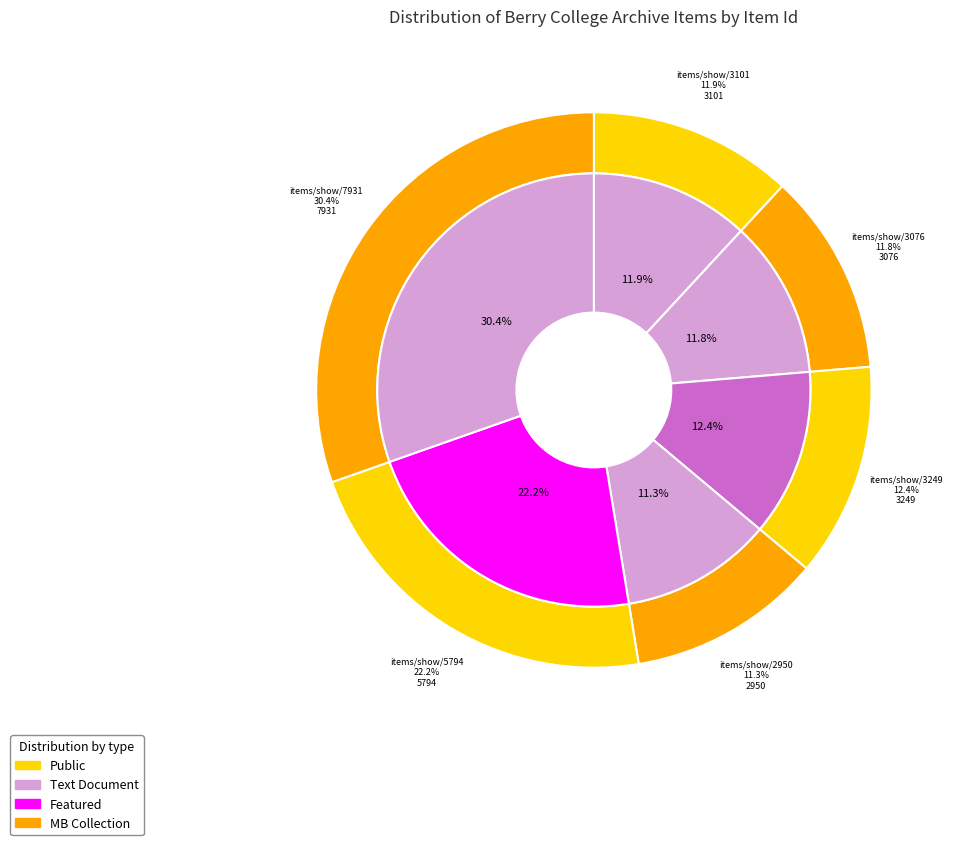

Which slice is the largest?

items/show/7931